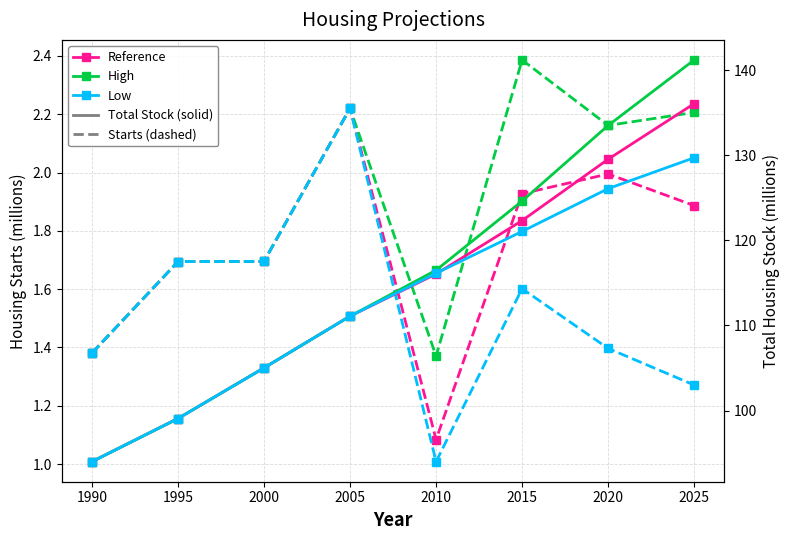

How many lines are shown in the chart?

6